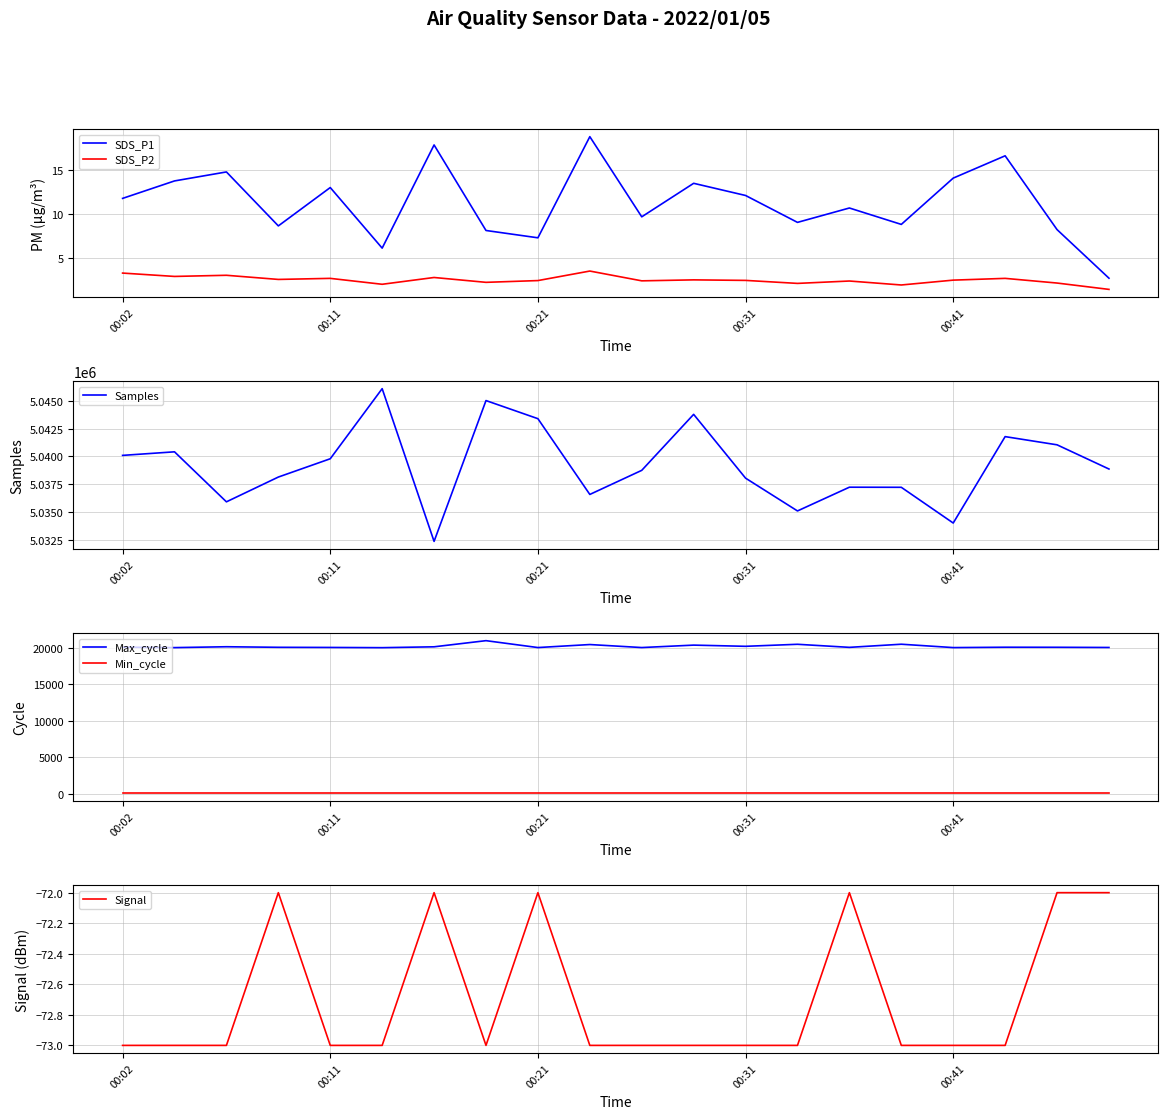

In Max_cycle, how many points are higher than both neighbors (excluding endpoints)?

7